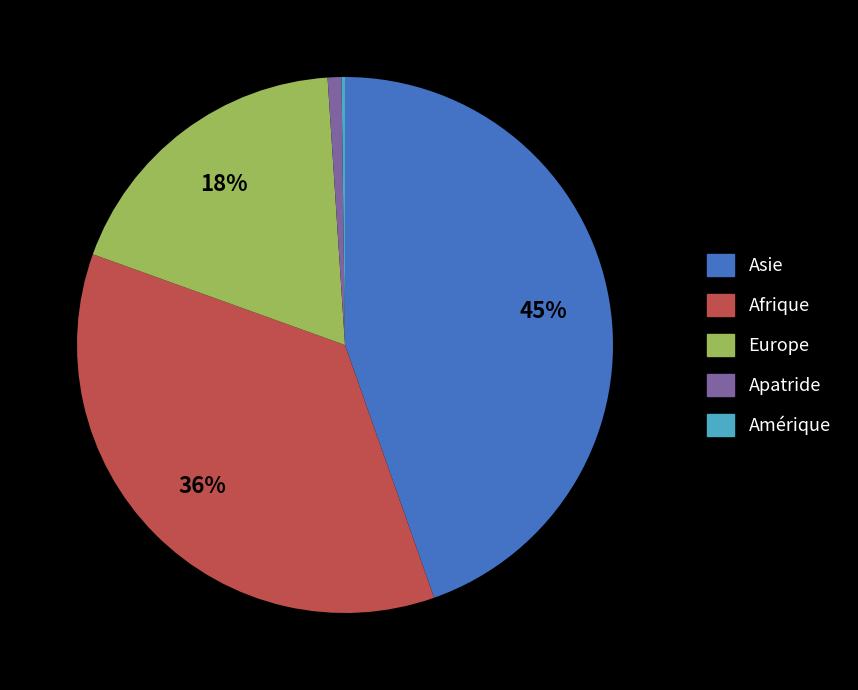

To the nearest percent, what is the average slice percentage?

20%